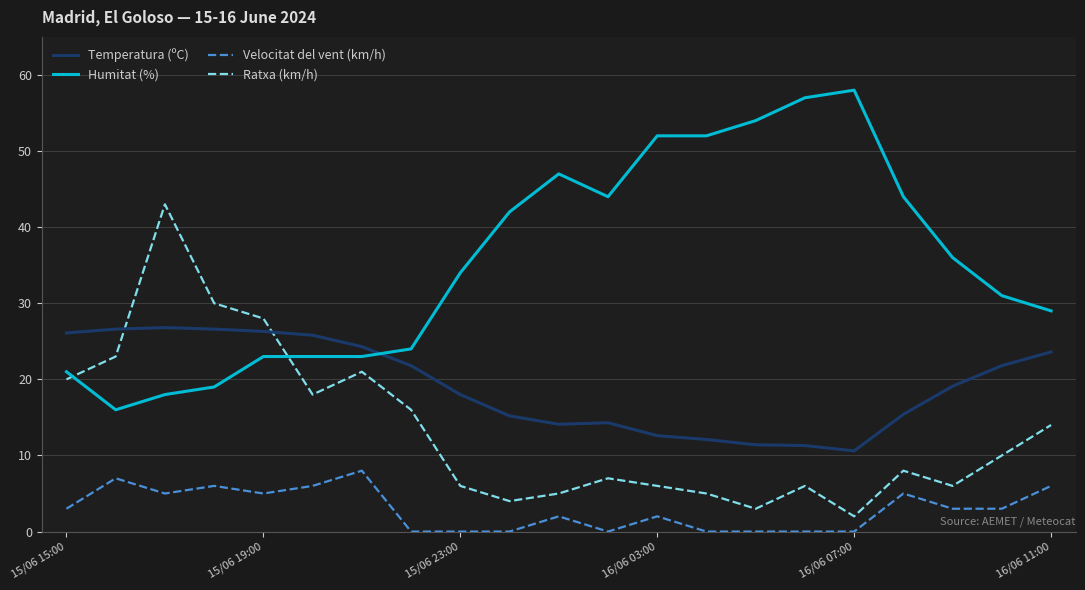

True or false: Velocitat del vent (km/h) and Ratxa (km/h) cross at least once.

False